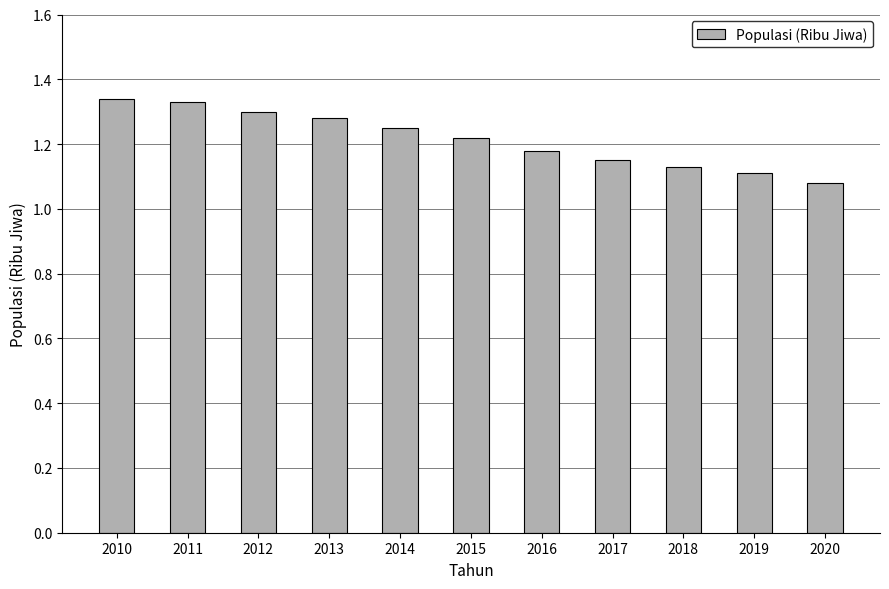

Where is the data nearest to the value 1?

2020